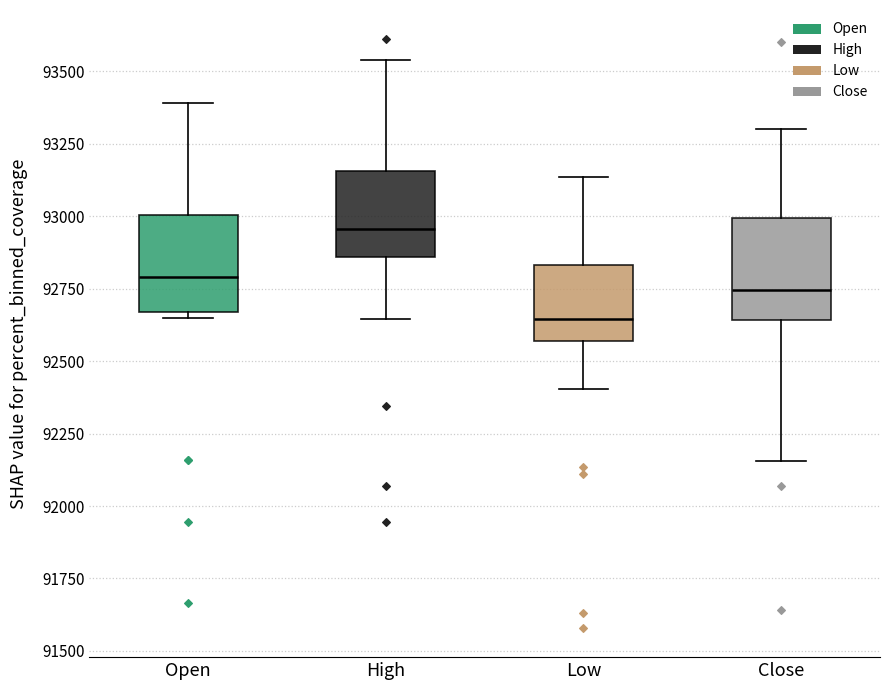

Reading left to right, transcribe this box plot: for each box, give where its median line is, the range the box spans, and where its two whiskers end, as read against the y-axis. The values are not printed on the chart, so give them approximately, as read against the axis.

Open: median 92800, box 92650 to 93000, whiskers 92650 (just below the box's lower edge) to 93400
High: median 92950, box 92850 to 93150, whiskers 92650 to 93550
Low: median 92650, box 92550 to 92850, whiskers 92400 to 93150
Close: median 92750, box 92650 to 93000, whiskers 92150 to 93300